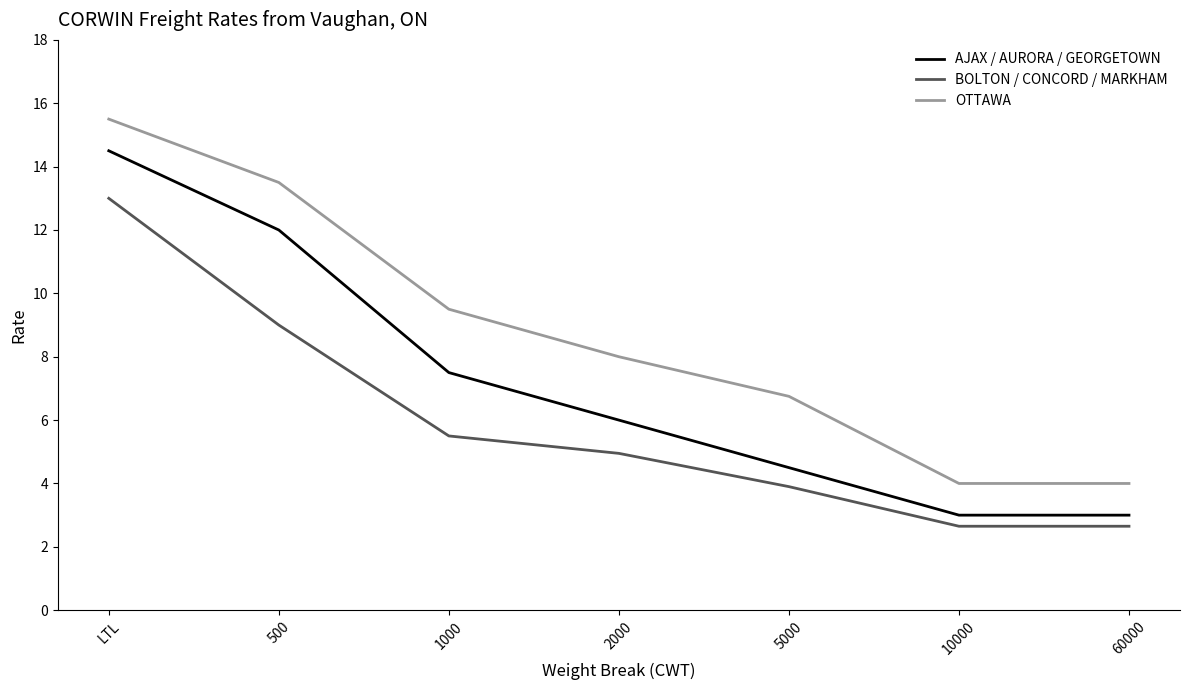

Does the chart have visible grid lines?

No